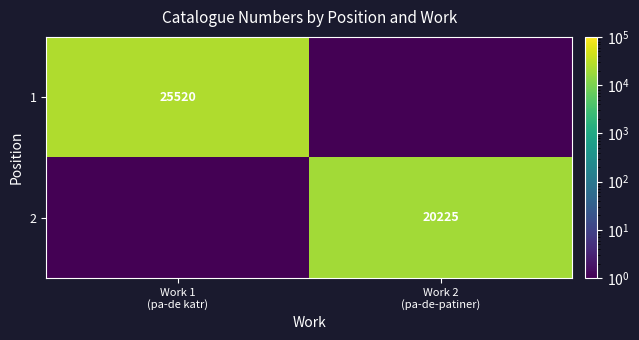

Rank the categories by 1 value from highest to lowest.

Work 1 (pa-de katr), Work 2 (pa-de-patiner)